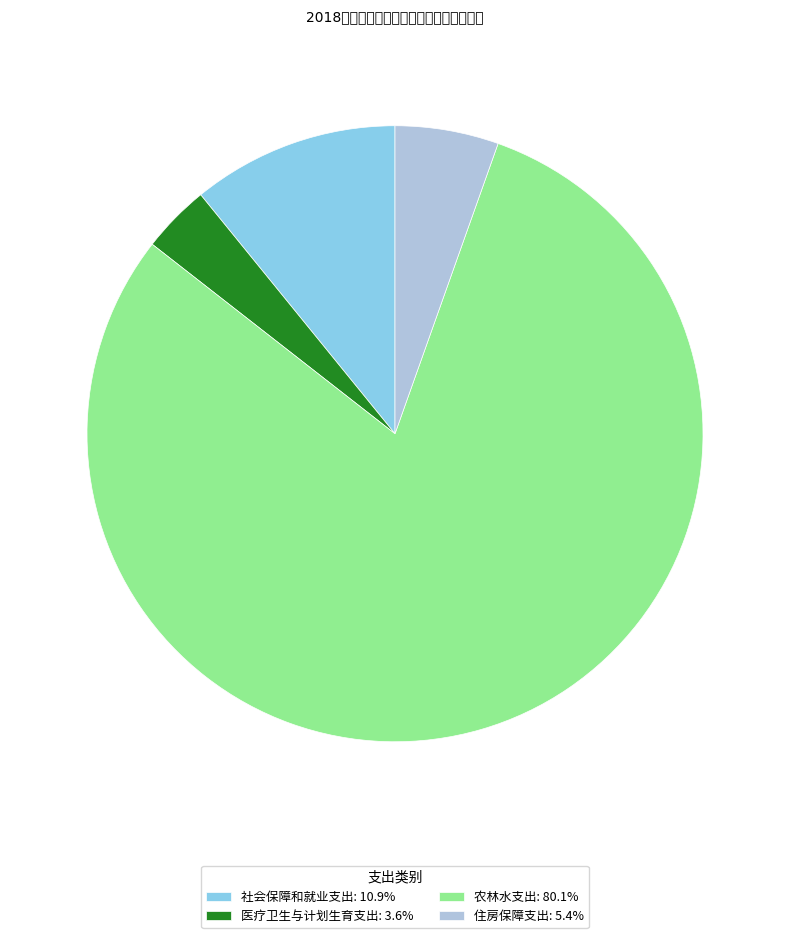

Is there any slice that represents more than half of the pie?

Yes